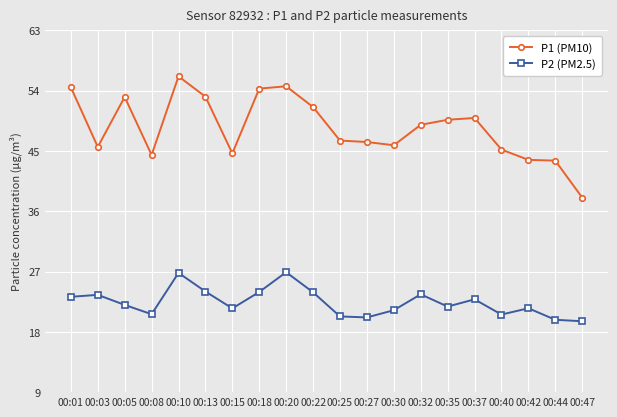

Rank the series at 00:37 from lowest to highest value.

P2 (PM2.5), P1 (PM10)